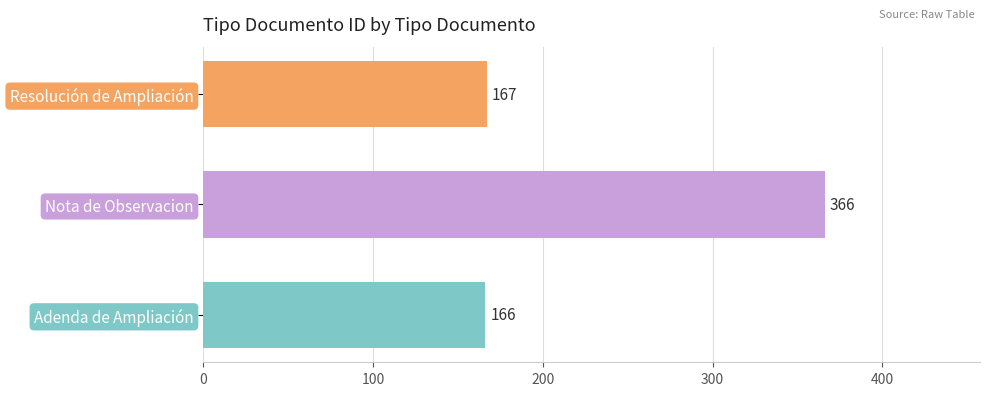

Rank the categories by value from lowest to highest.

Adenda de Ampliación, Resolución de Ampliación, Nota de Observacion